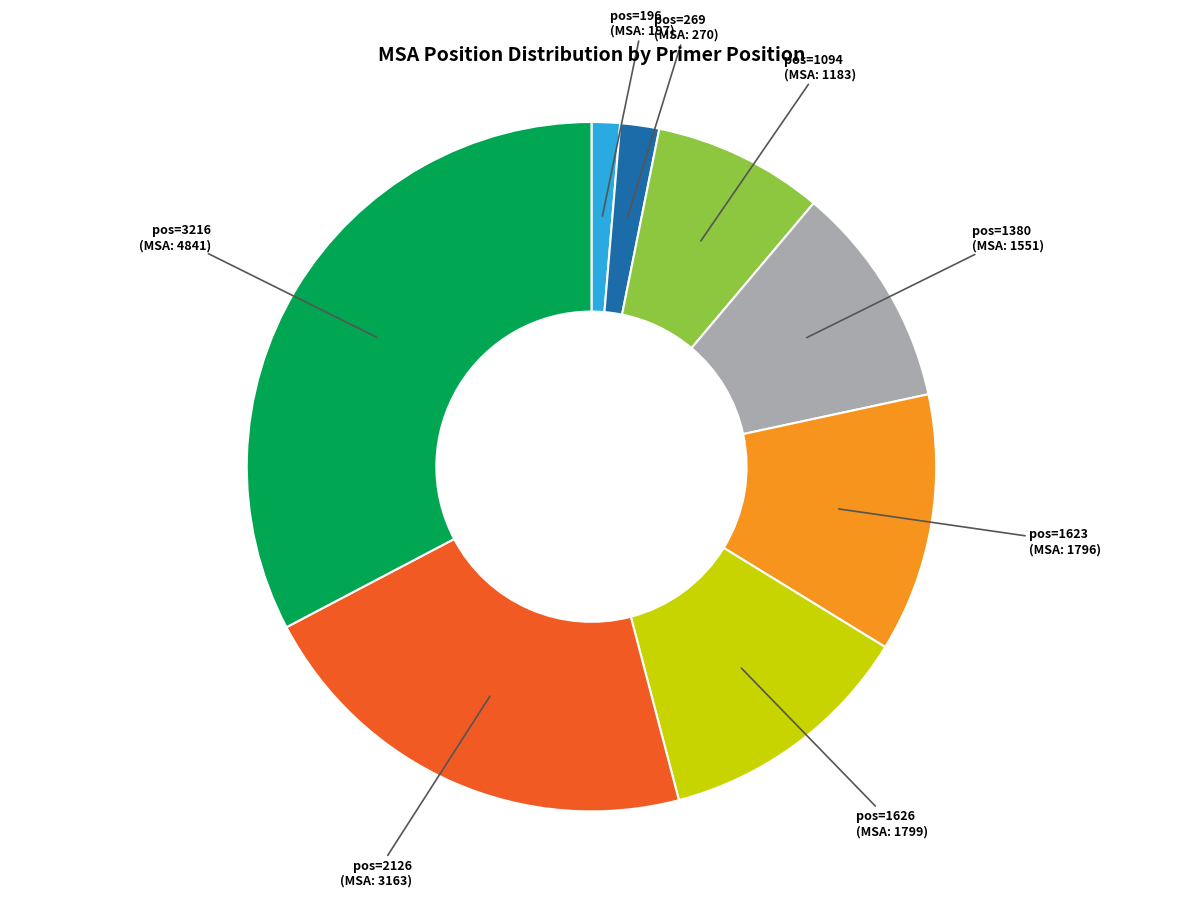

Combined, do pos=2126 and pos=269 account for over 50%?

No